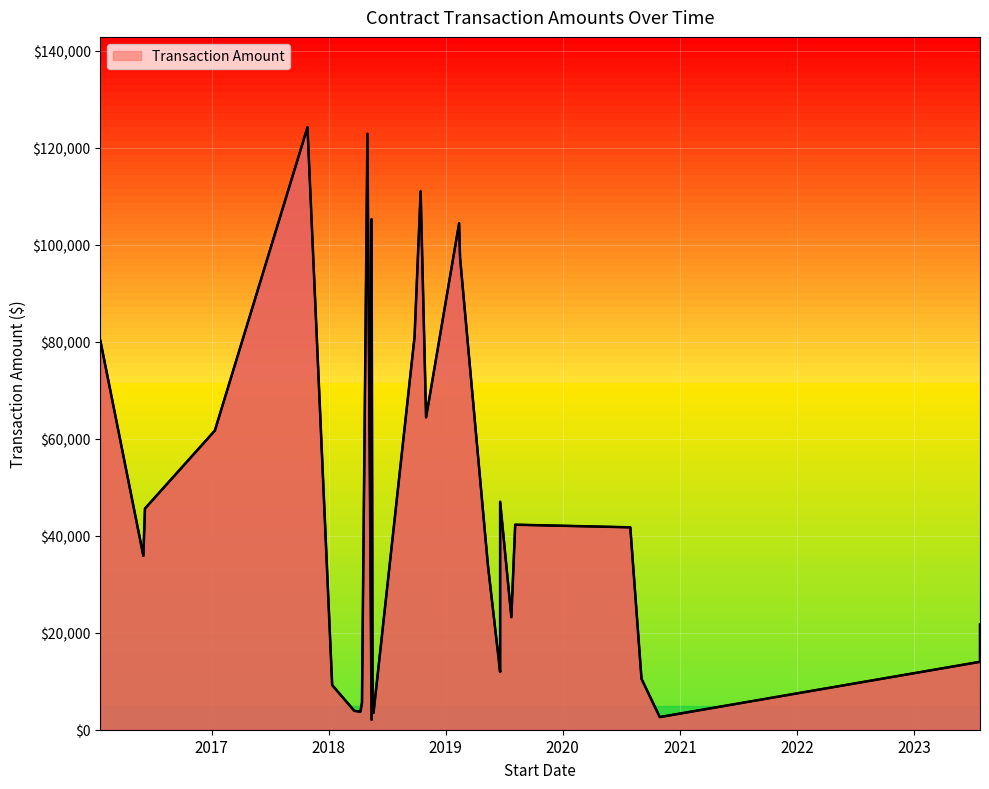

How many interior local valleys (lower than both neighbors) does the data have?

8